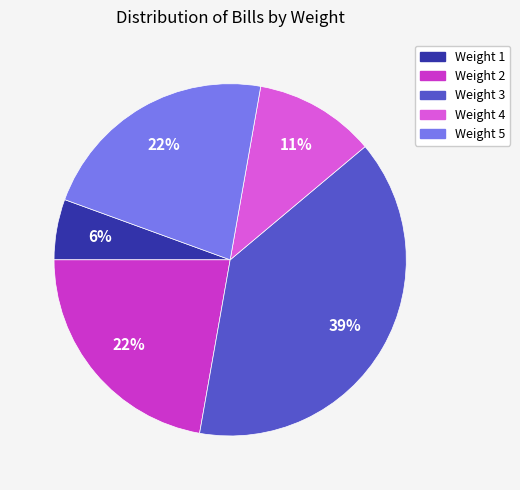

Which slice is the largest?

Weight 3